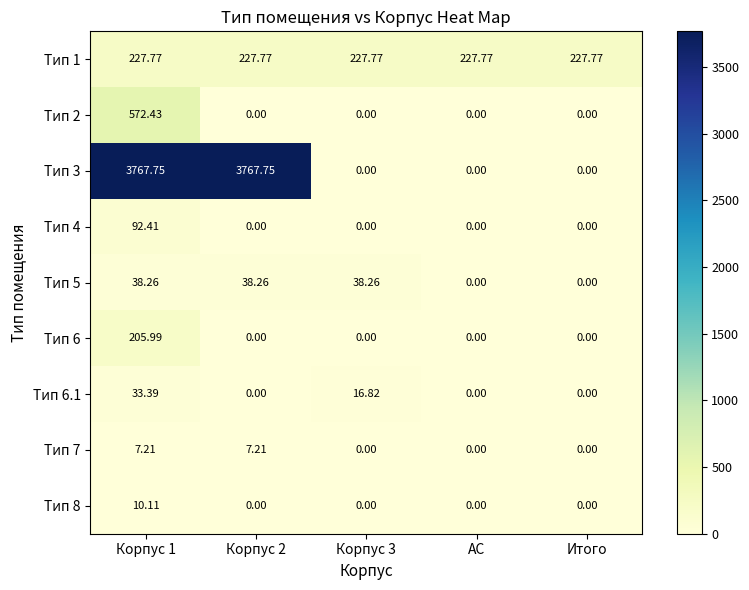

What is the spread (max minus min) of values at АС?

227.8